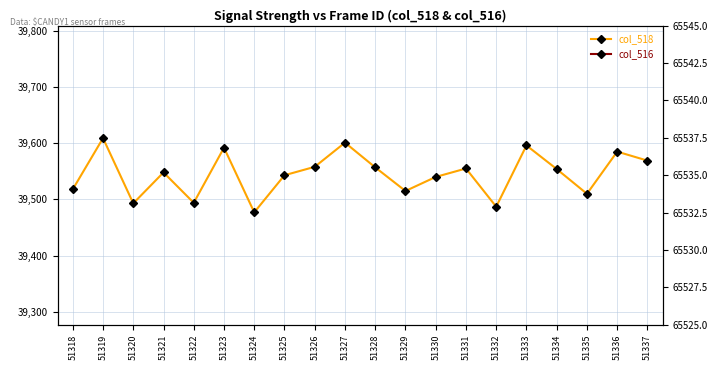

In col_518, how many points are lower than both neighbors (excluding endpoints)?

6